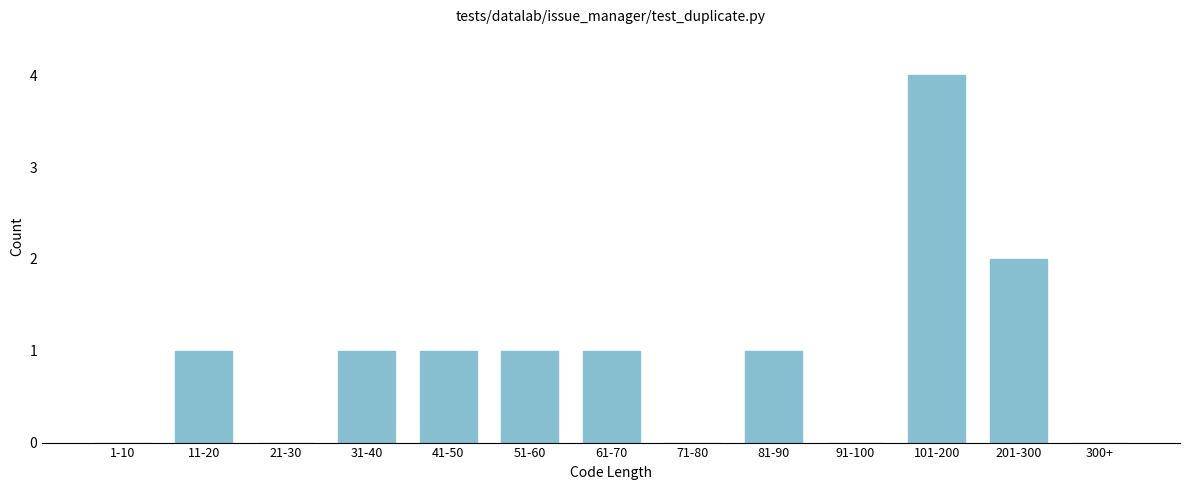

Reading left to right, extract all data points from this chart.

1-10=0	11-20=1	21-30=0	31-40=1	41-50=1	51-60=1	61-70=1	71-80=0	81-90=1	91-100=0	101-200=4	201-300=2	300+=0